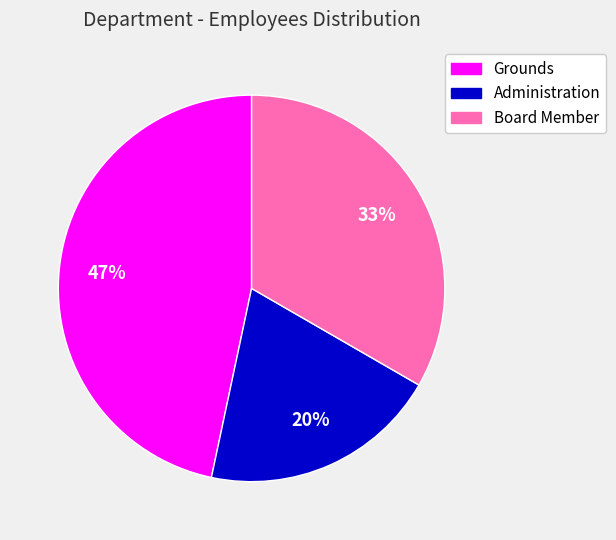

To the nearest percent, what percentage of the pie is Grounds?

47%